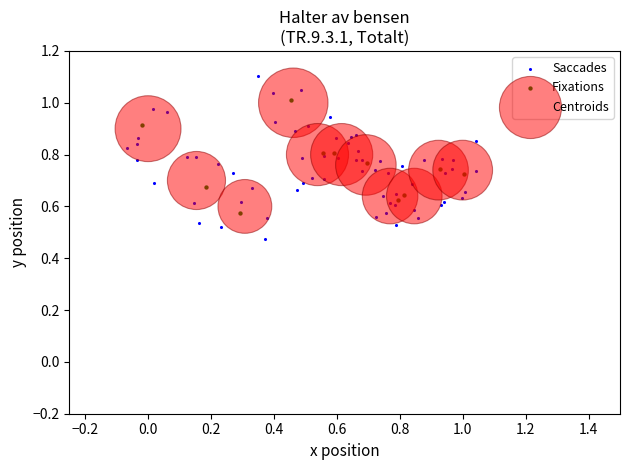

Which series has the widest spread of Y values?

Saccades